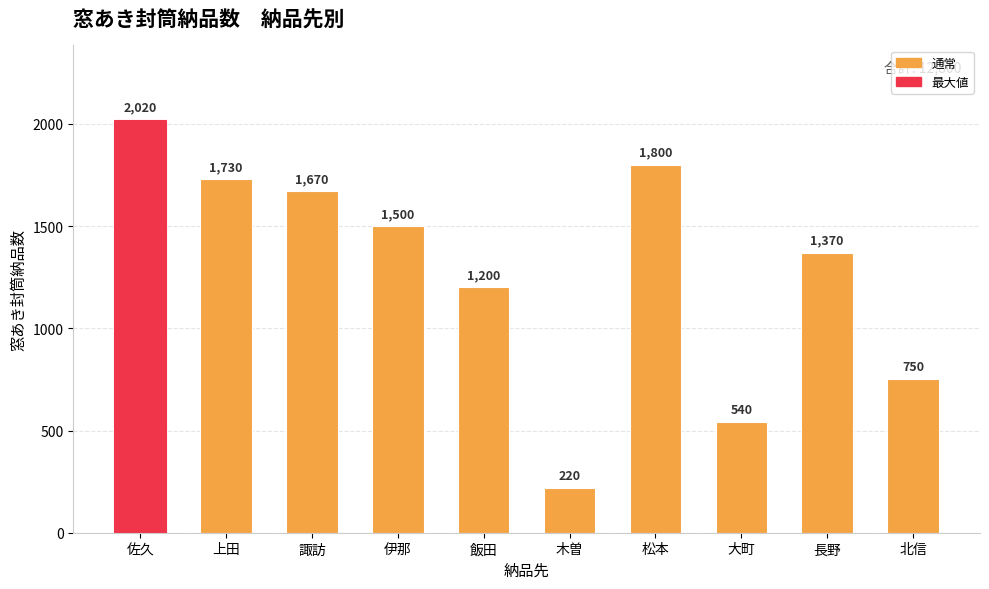

List the labels in order of value, smallest first.

木曽, 大町, 北信, 飯田, 長野, 伊那, 諏訪, 上田, 松本, 佐久